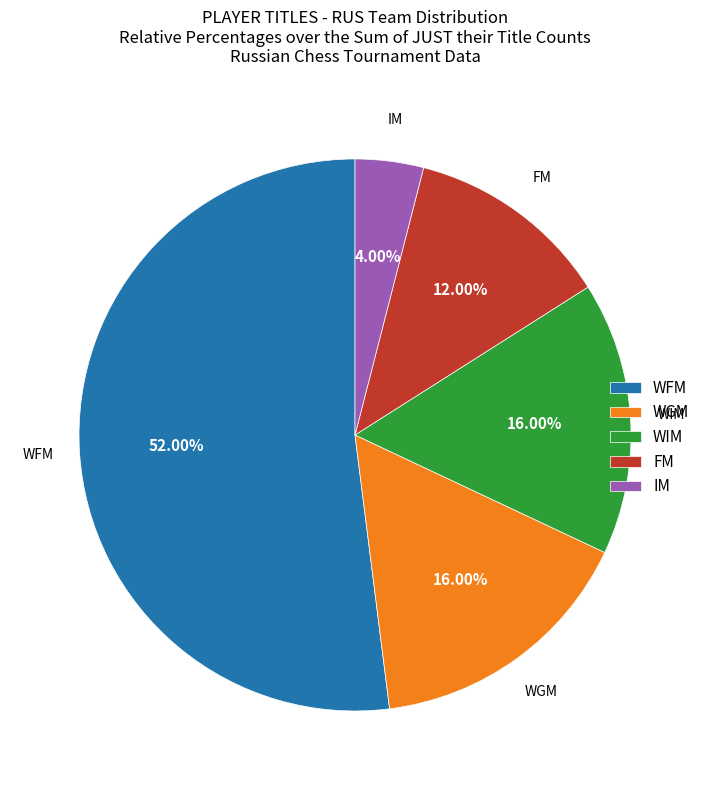

Which slice is the smallest?

IM